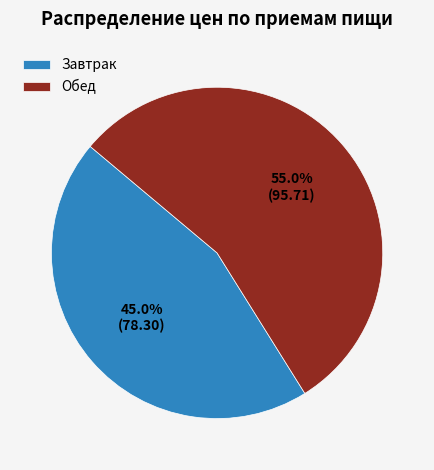

Does Завтрак represent more than half of the total?

No